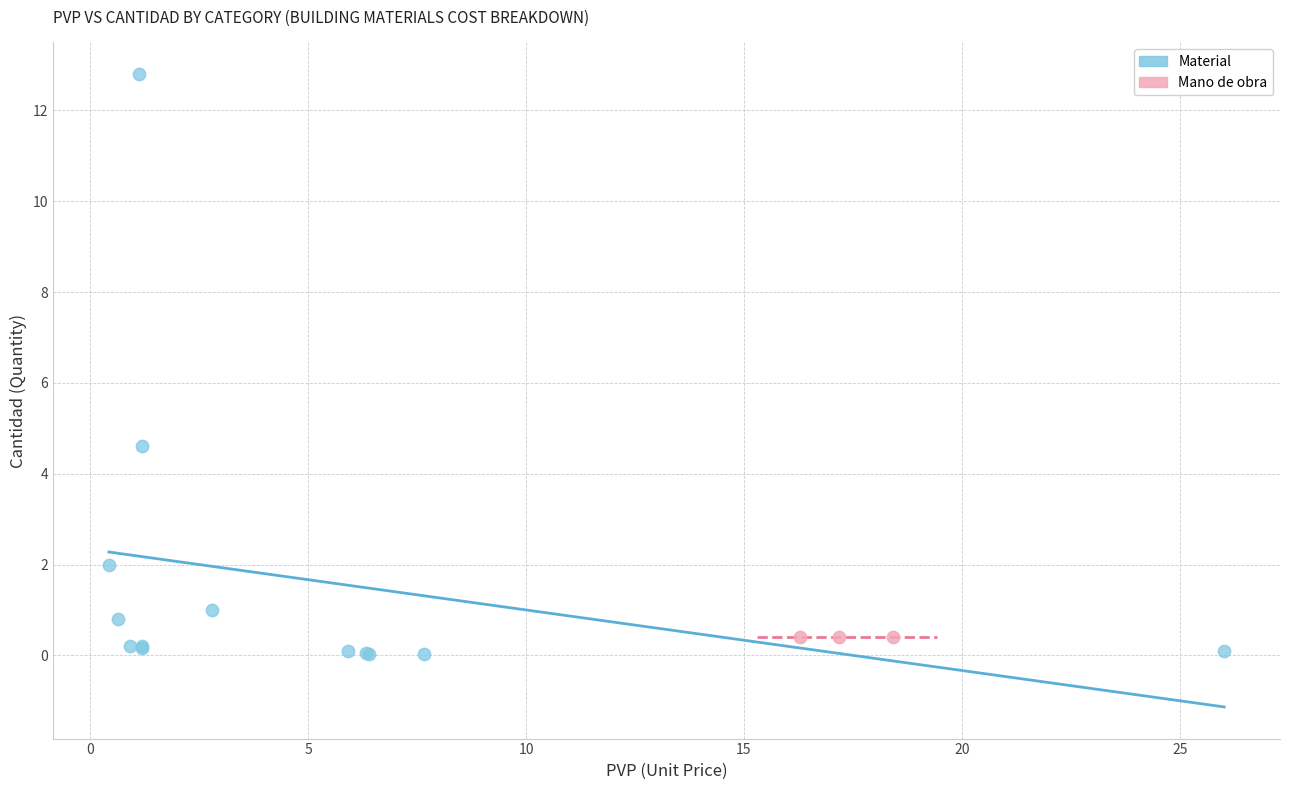

What are all the series names shown in the legend?

Material, Mano de obra